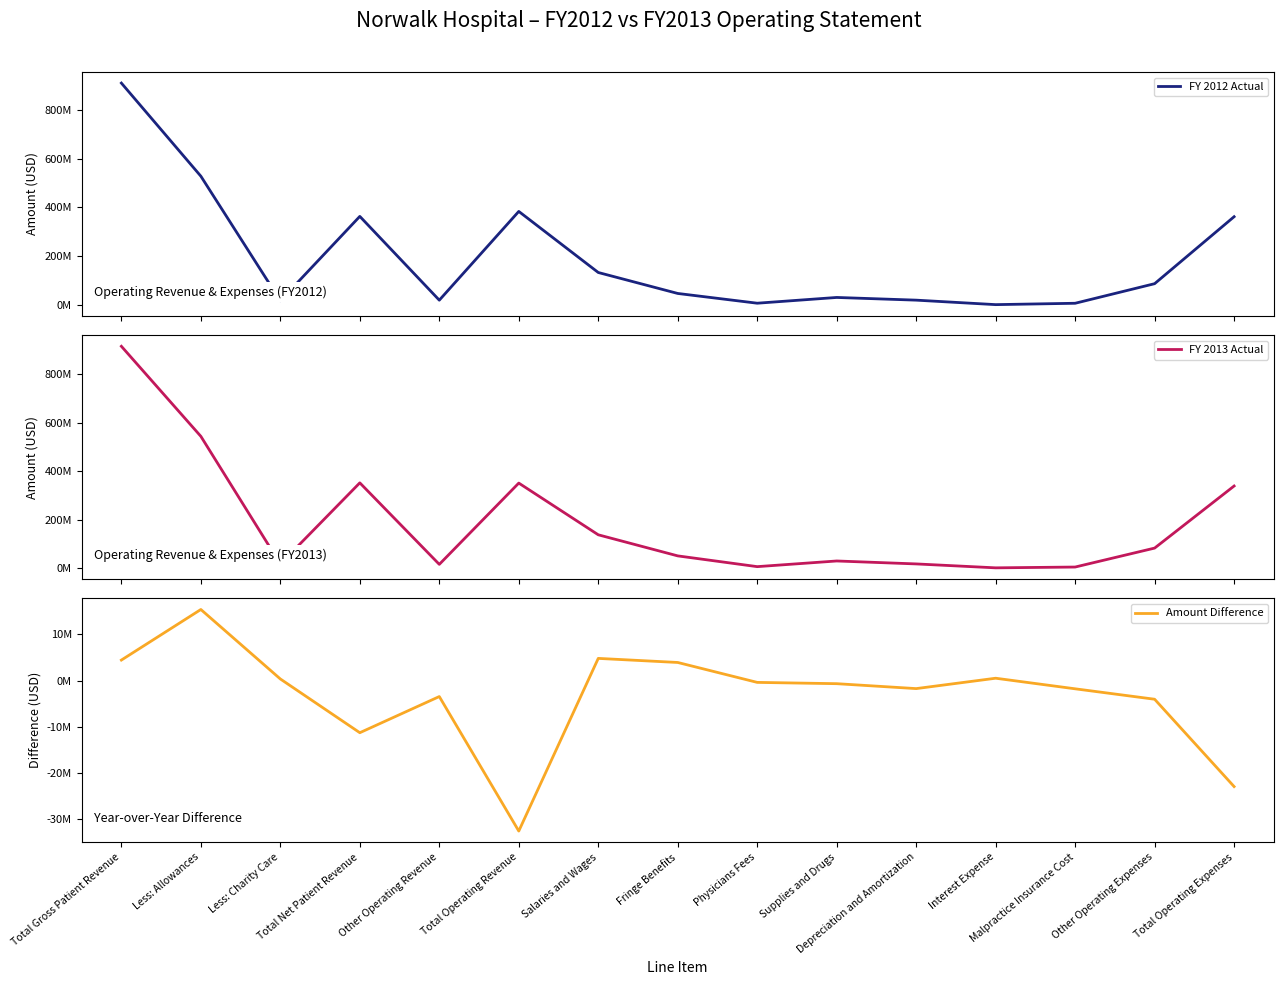

Is it true that FY 2013 Actual equals 13258679 at Physicians Fees?

False